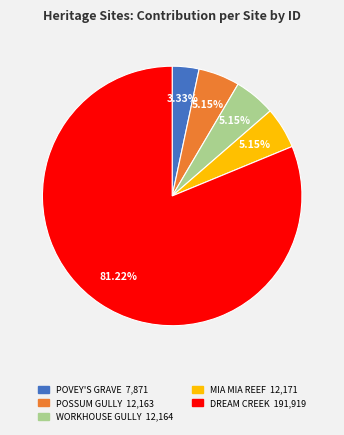

Does any single category account for the majority?

Yes